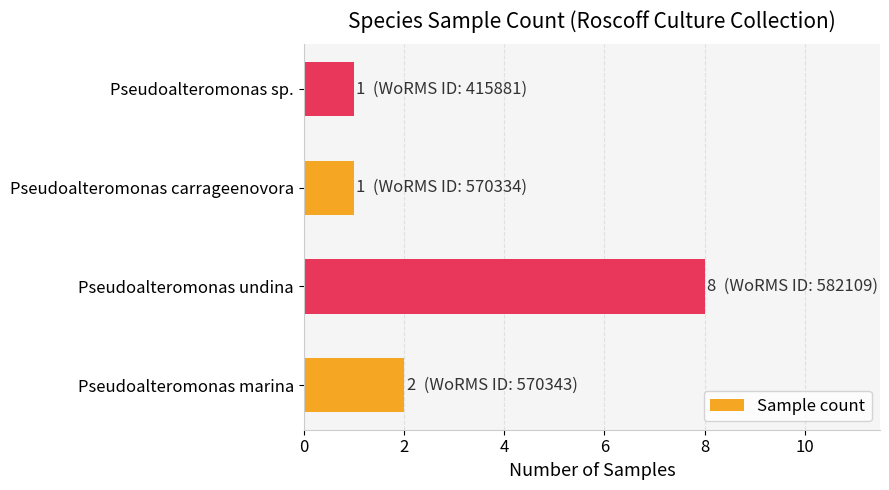

At which category does the chart reach its peak across all series?

Pseudoalteromonas undina